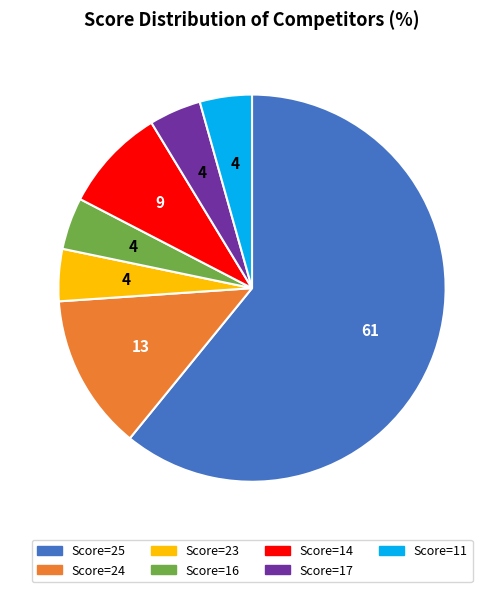

Is it true that Score=14 is 9% of the pie?

True